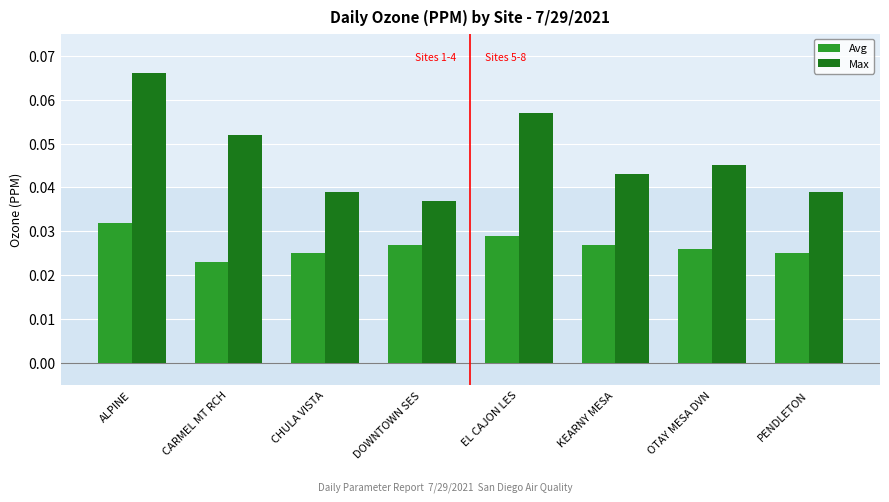

What is the label of the 4th bar from the left?

DOWNTOWN SES